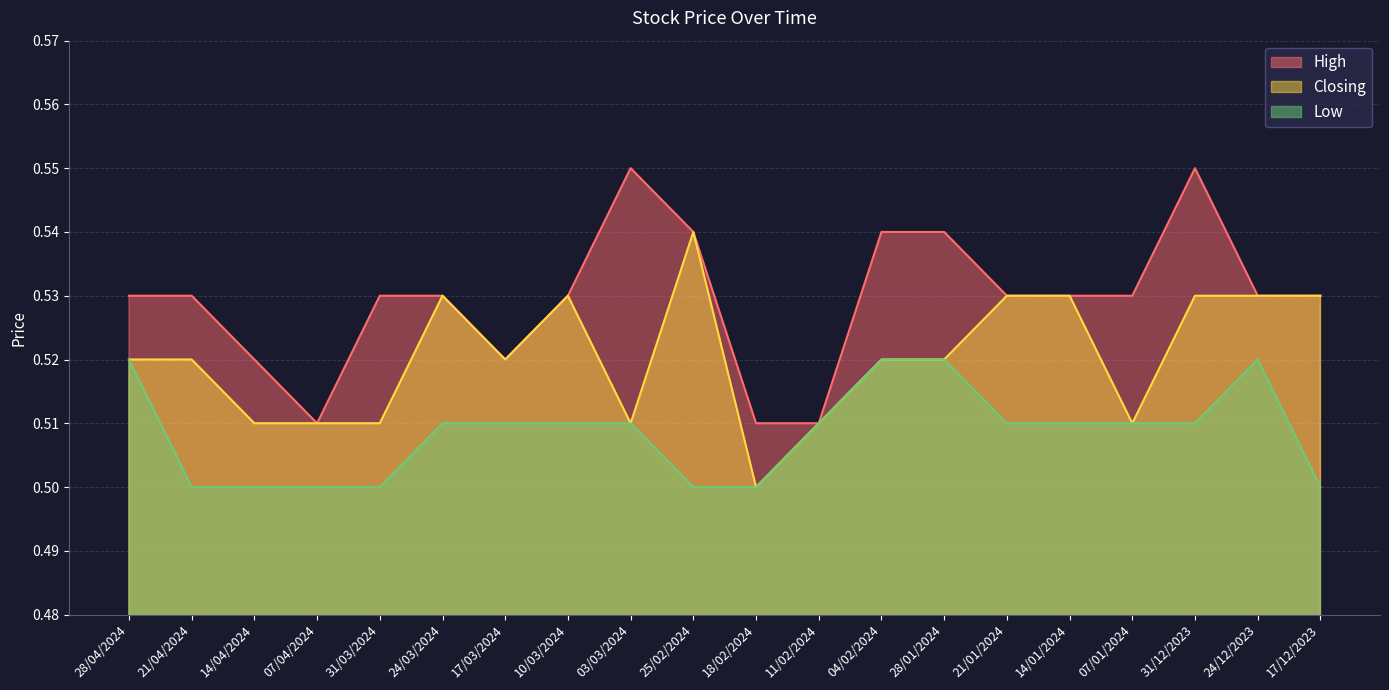

Between 24/12/2023 and 07/04/2024, which is larger?

24/12/2023